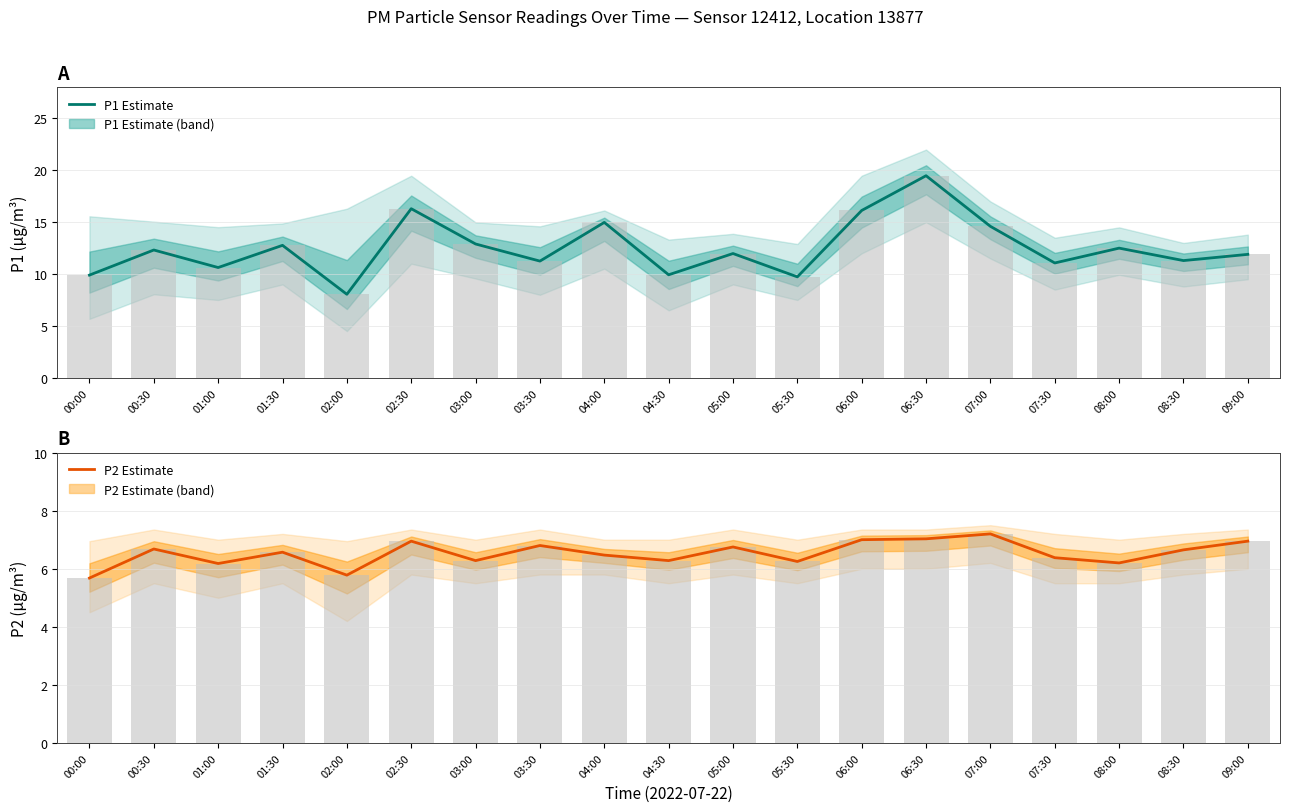

Rank the series at 03:00 from lowest to highest value.

P2 Estimate, P1 Estimate